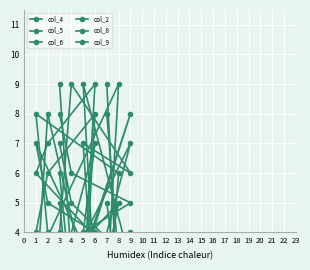

How many categories are shown in the chart?

9